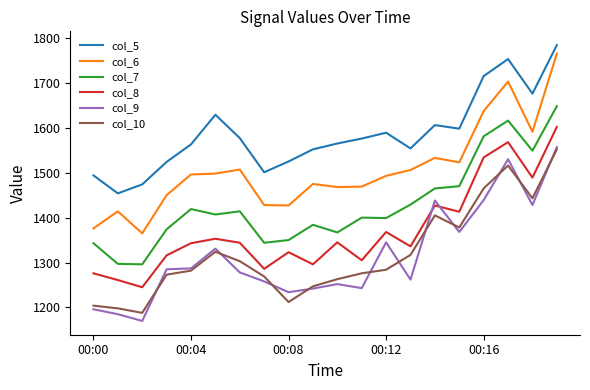

True or false: col_5 and col_6 intersect in this chart.

False